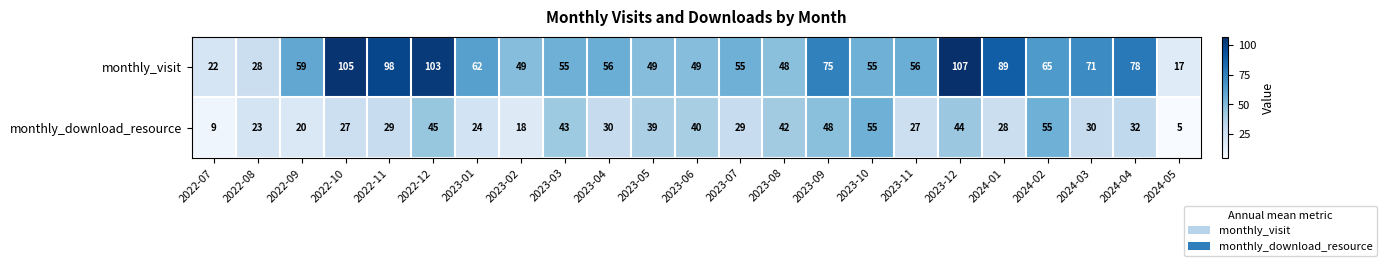

The value of monthly_visit at 2024-05 is 17. True or false?

True